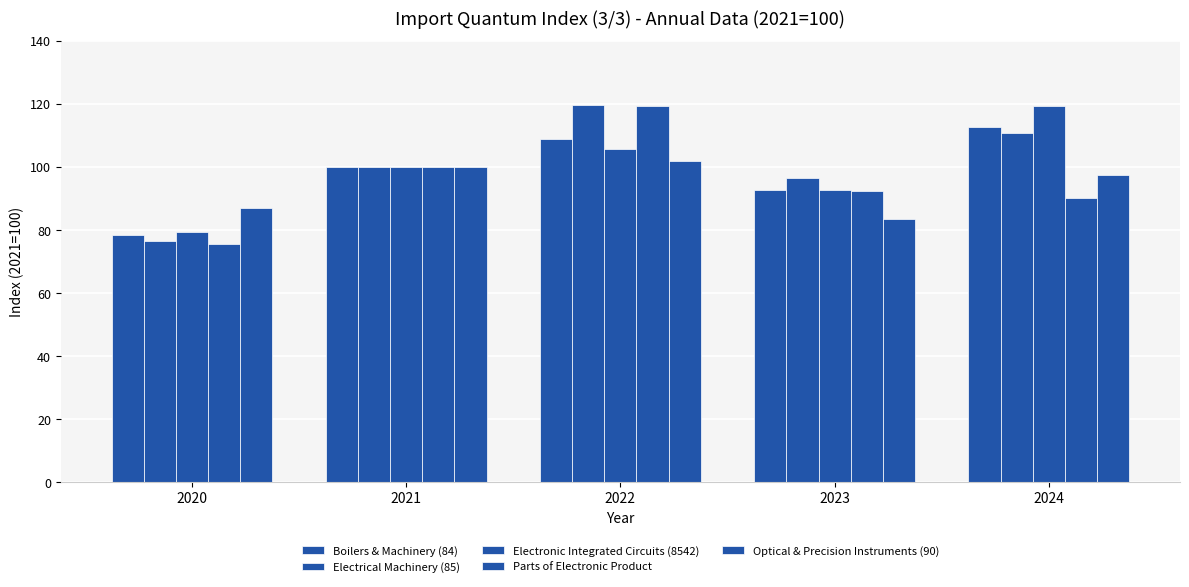

Count the number of categories in the chart.

5